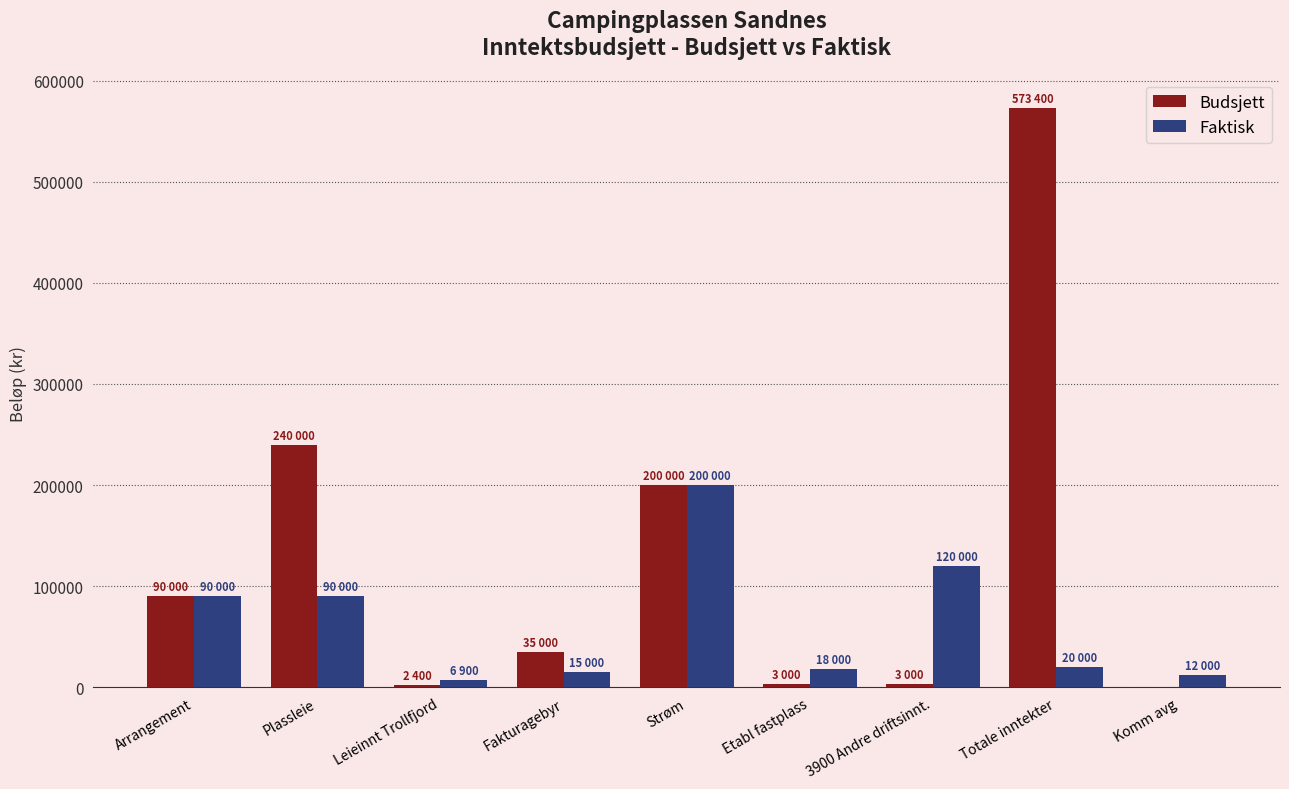

At which category is the sum across all series the highest?

Totale inntekter